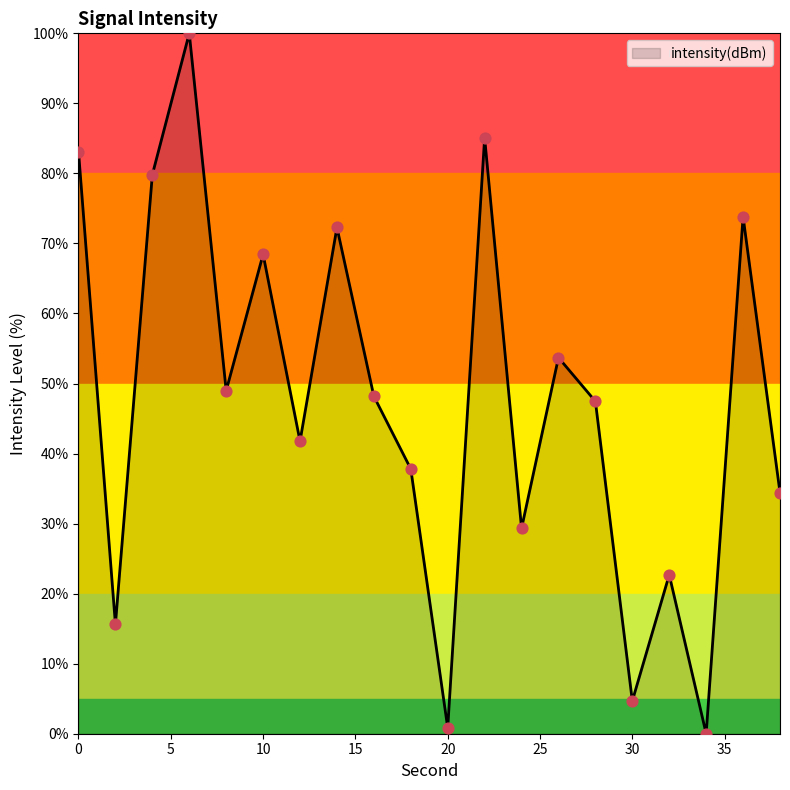

What is the difference between the maximum and minimum values?

100.0